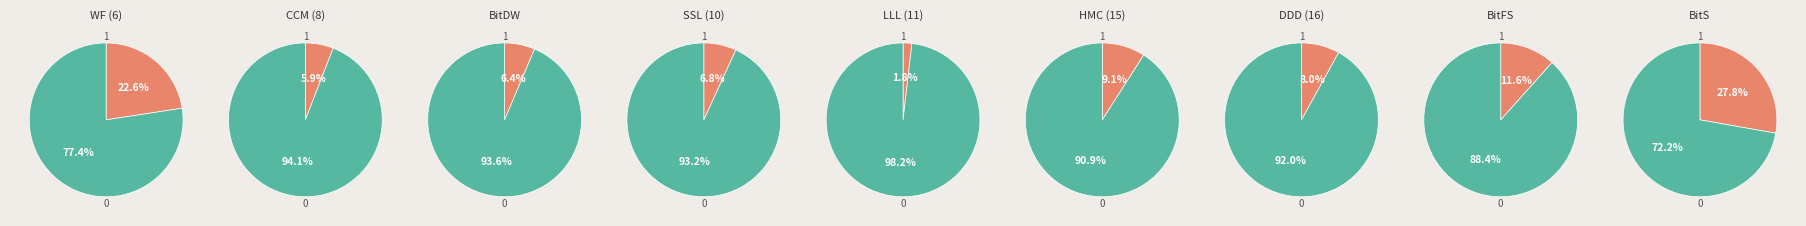

Which slice is the smallest?

LLL (11)